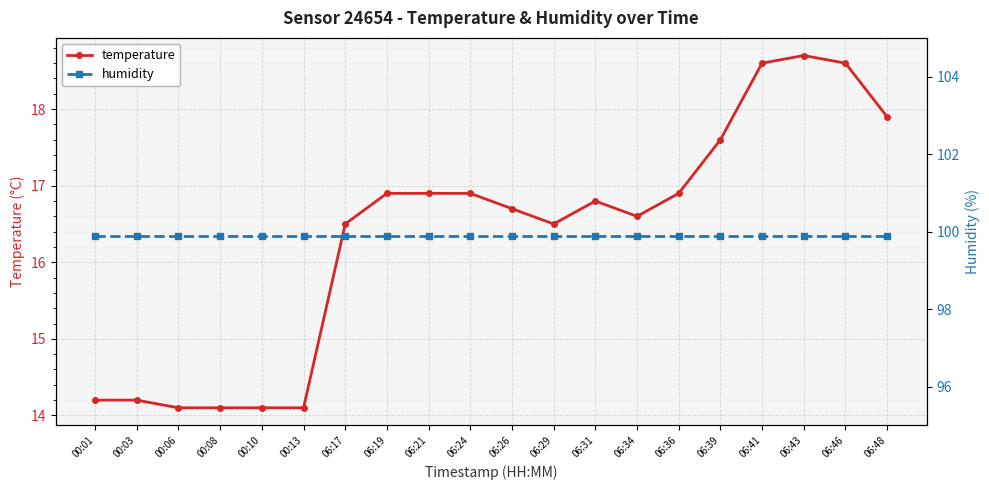

What are all the series names shown in the legend?

temperature, humidity